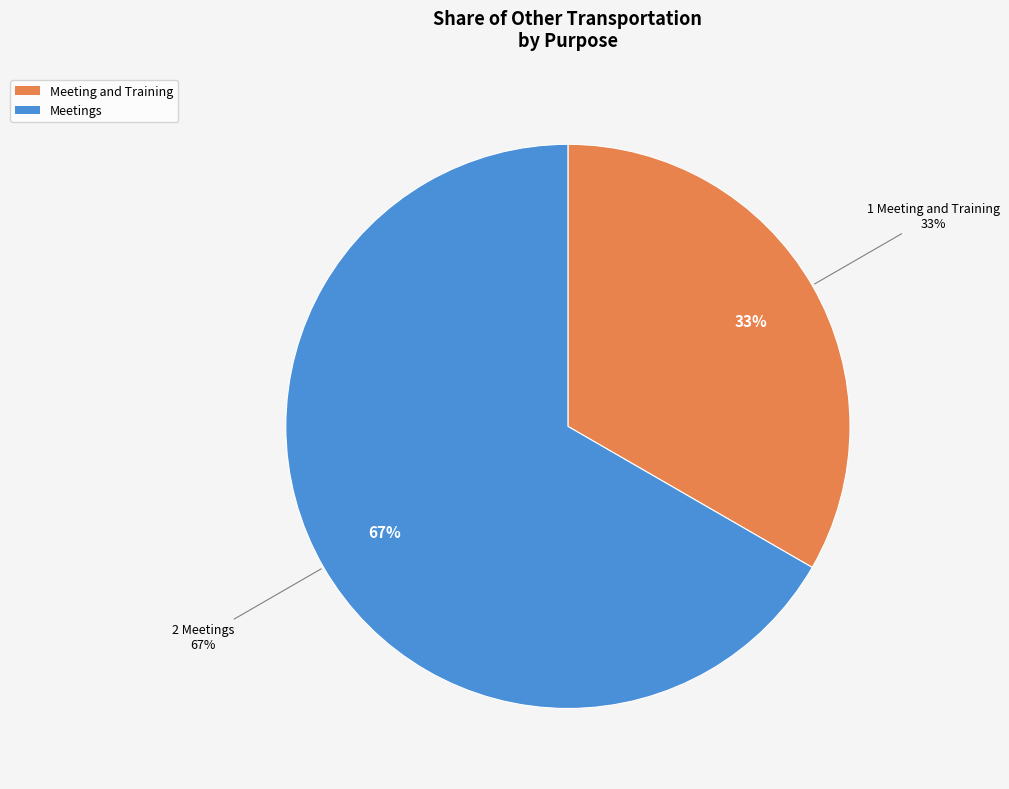

Which category has the biggest portion of the pie?

Meetings